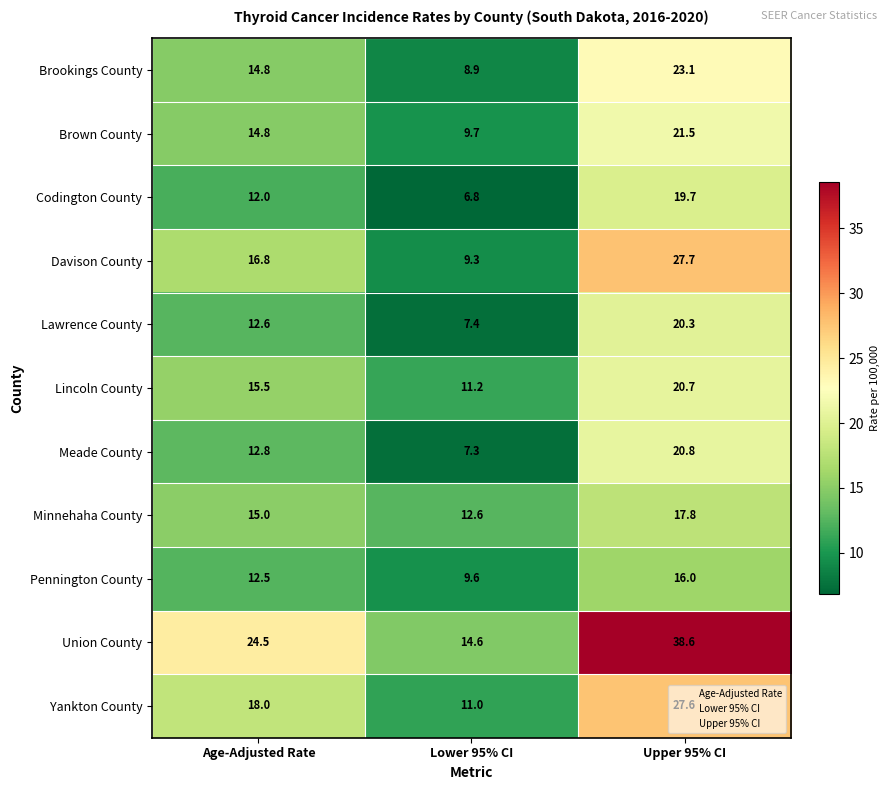

At which category is the sum across all series the highest?

Upper 95% CI